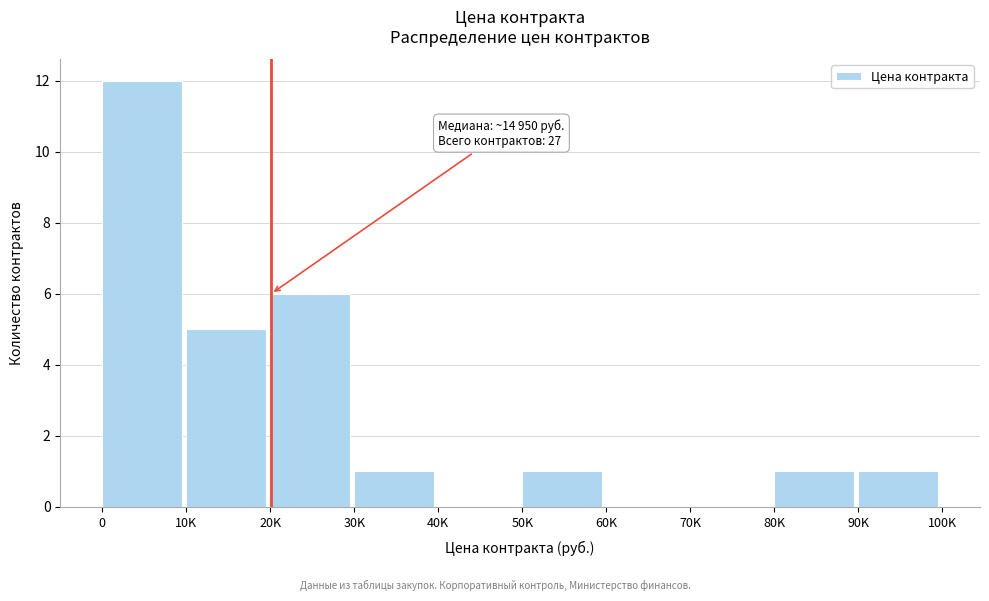

Reading left to right, what are all the values shown in this chart?

0=12	10K=5	20K=6	30K=1	40K=0	50K=1	60K=0	70K=0	80K=1	90K=1